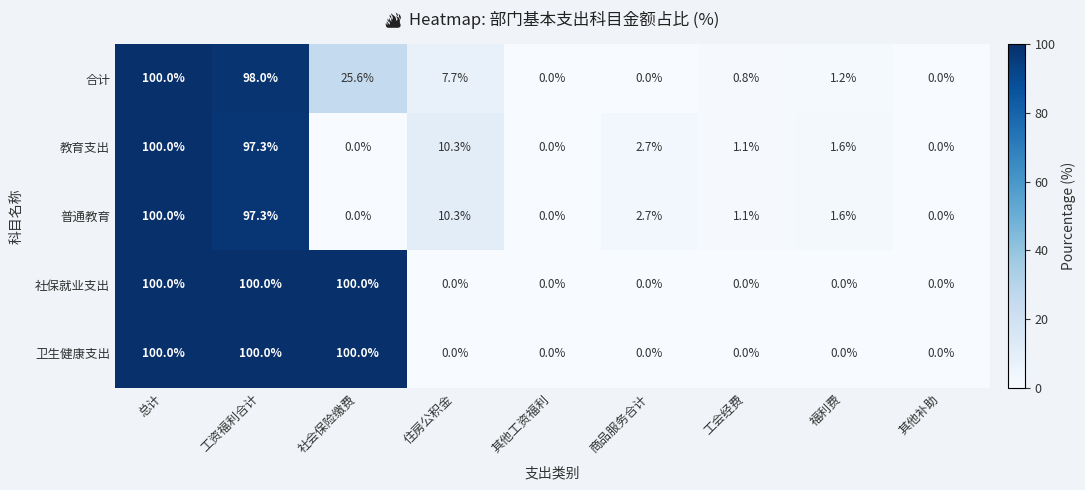

The value of 合计 at 商品服务合计 is 0.0. True or false?

True